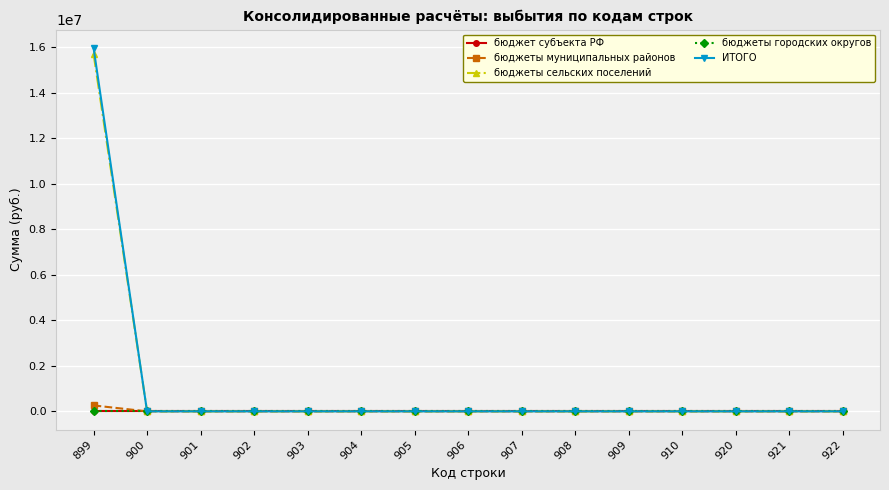

Does the chart display data point markers on the line(s)?

Yes